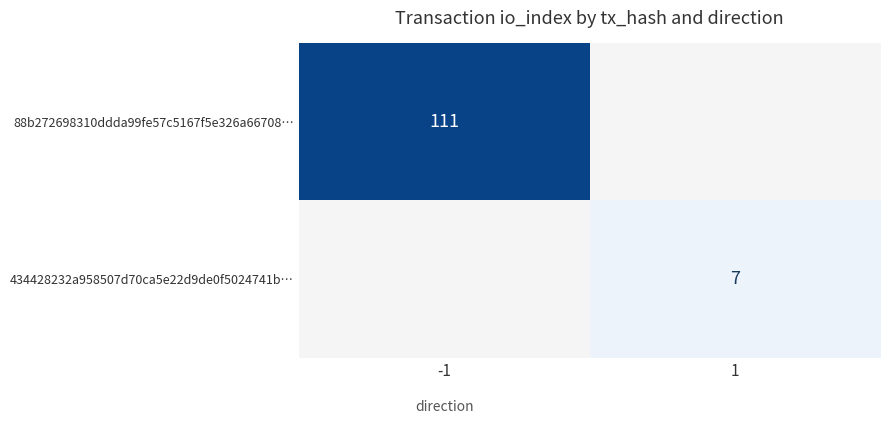

How many distinct data groups are displayed?

2